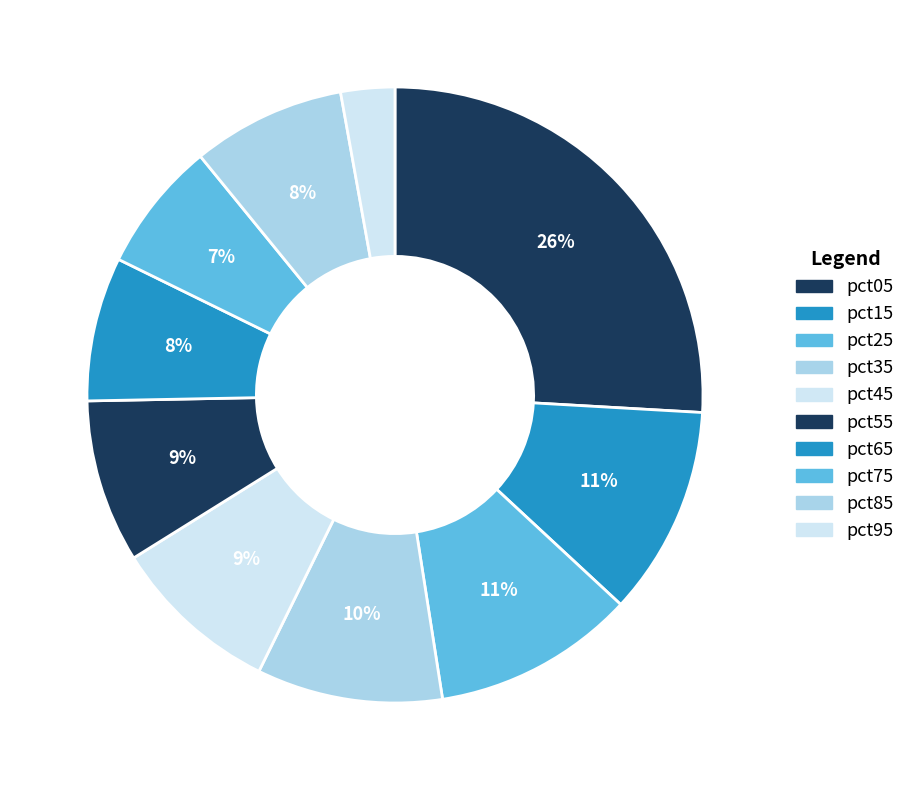

Count the number of slices in the pie.

10